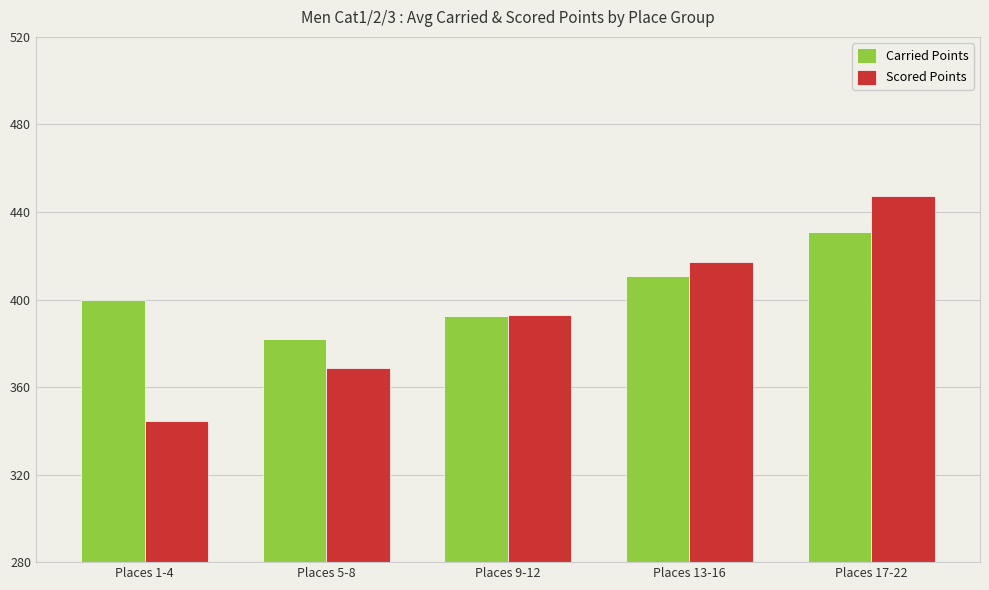

Which series has the largest range (max minus min)?

Scored Points